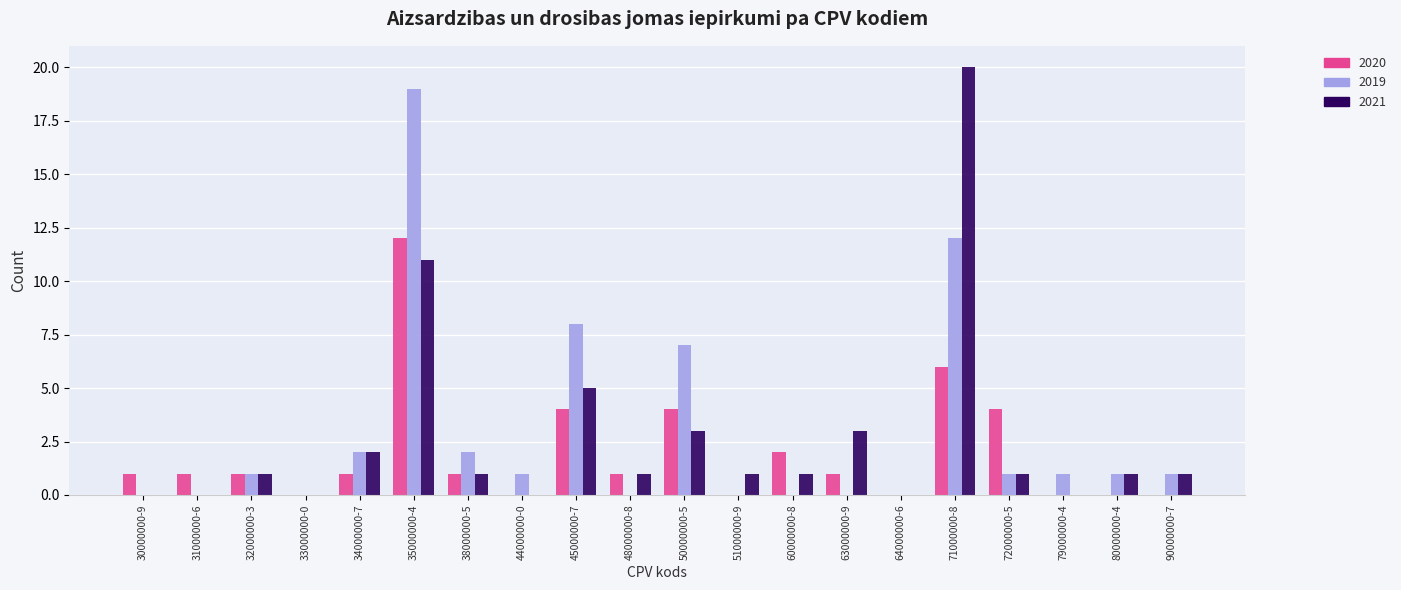

The value of 2020 at 79000000-4 is 0. True or false?

True